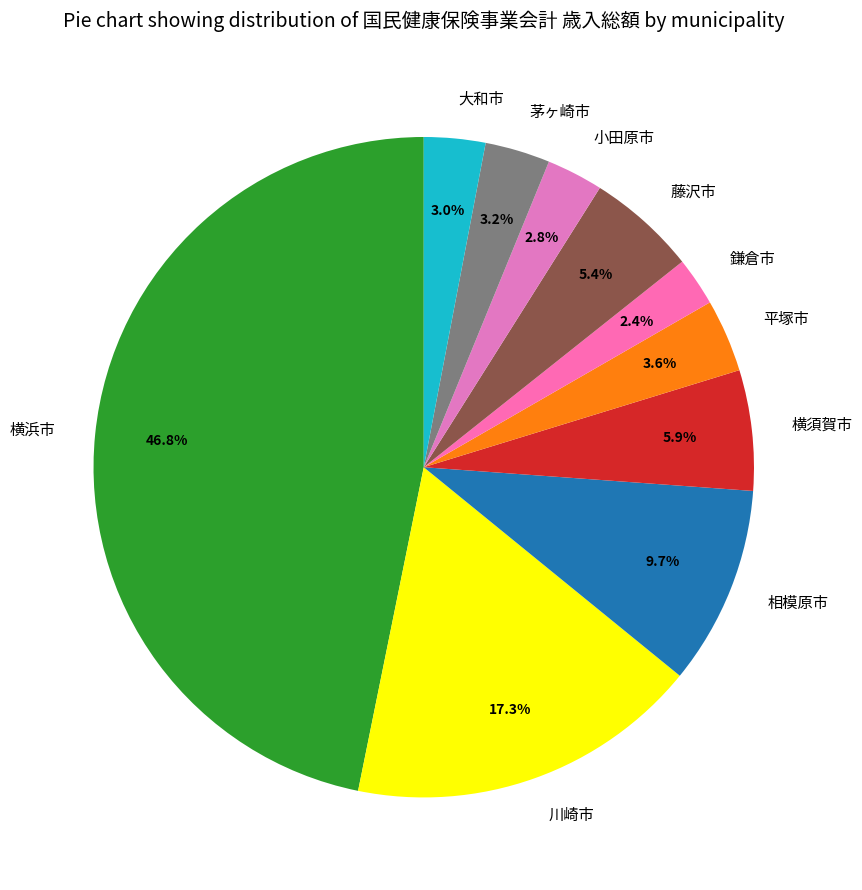

Which has a higher value, 相模原市 or 横浜市?

横浜市